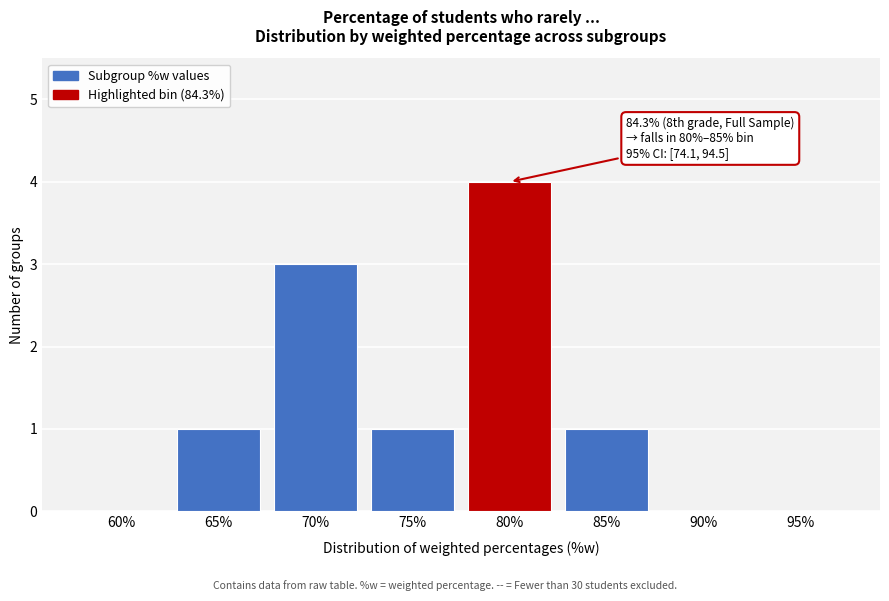

Reading right to left, transcribe all the data shown in this chart.

95%=0	90%=0	85%=1	80%=4	75%=1	70%=3	65%=1	60%=0